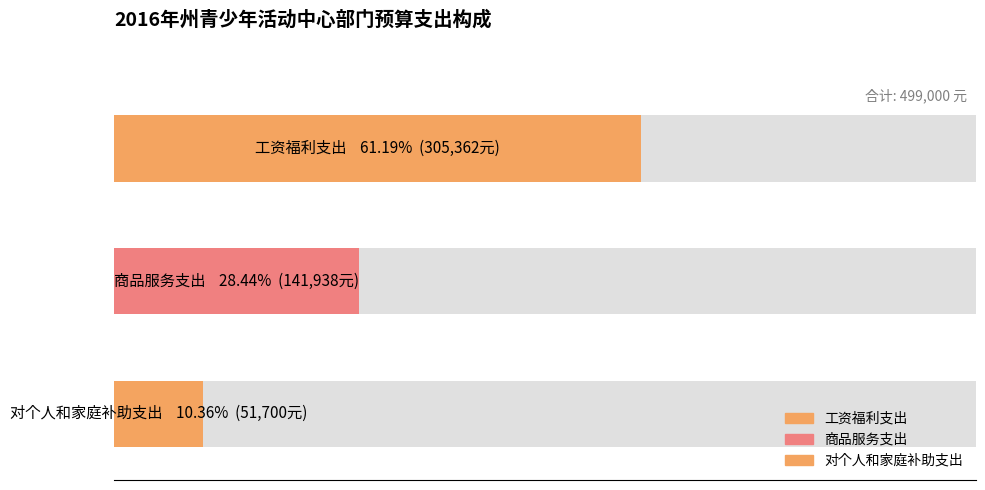

What is the change in value from 商品服务支出 to 对个人和家庭补助支出?

-90238